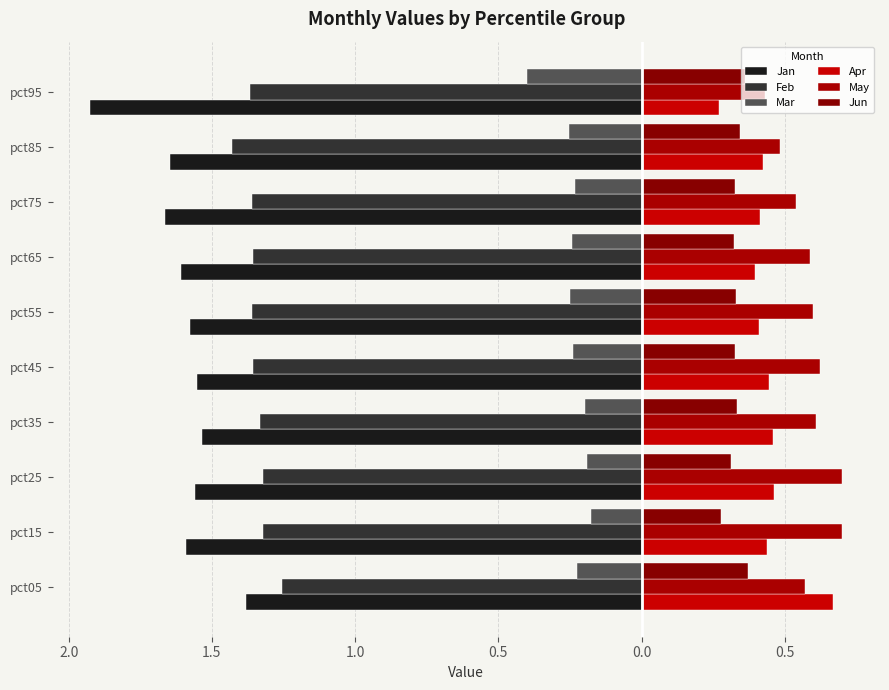

What are all the series names shown in the legend?

Jan, Feb, Mar, Apr, May, Jun